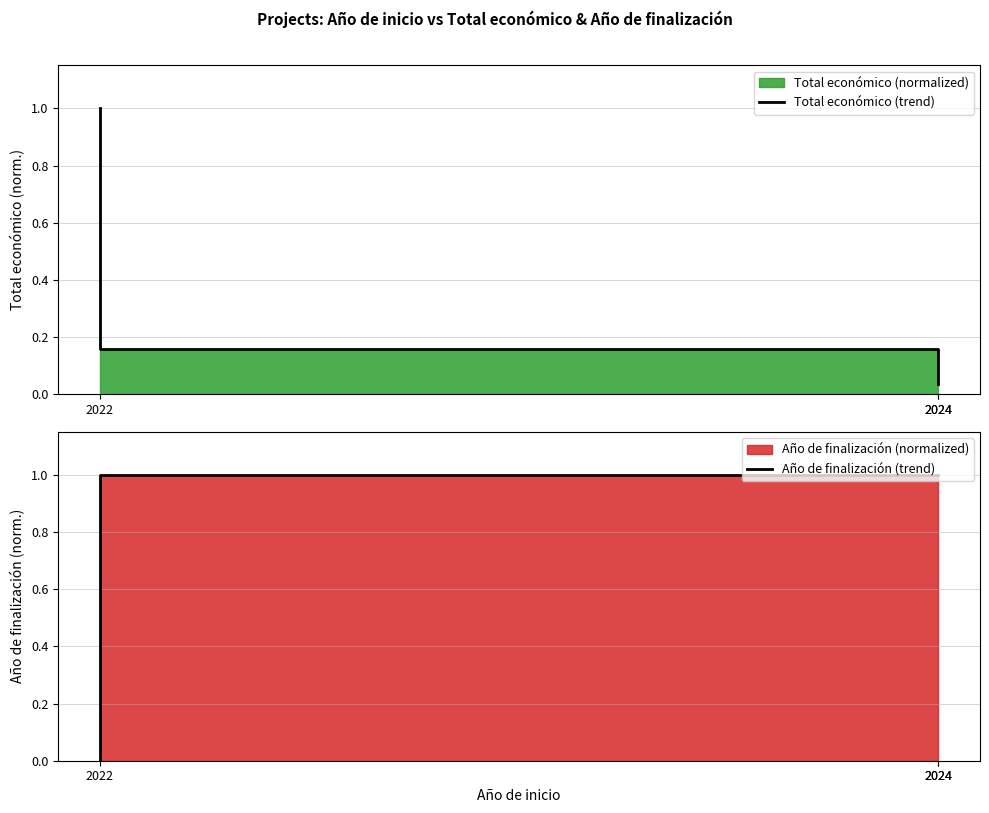

Which category has the lowest value in the Año de finalización (trend) series?

2022